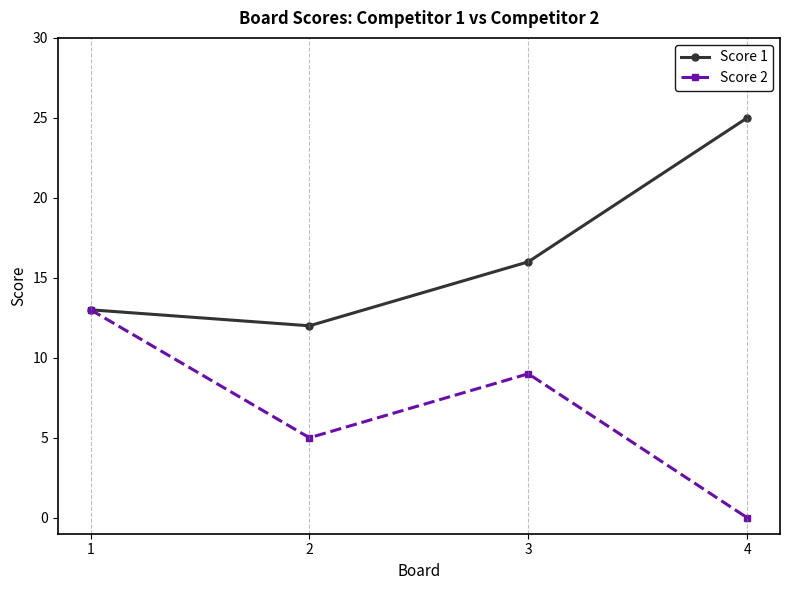

In Score 1, how many points are lower than both neighbors (excluding endpoints)?

1